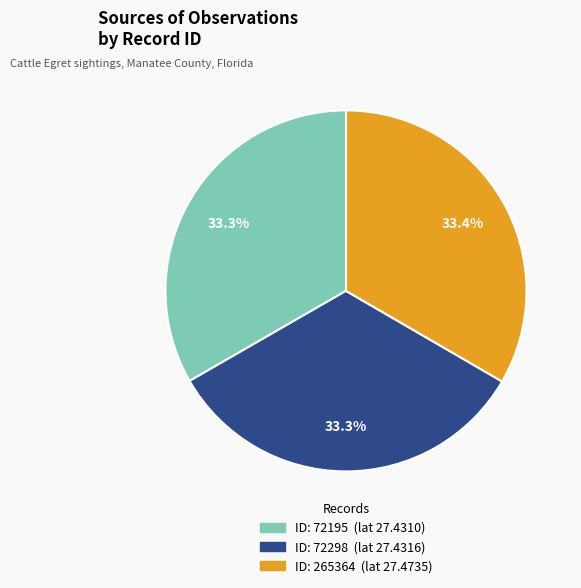

Is there a majority slice in this chart?

No